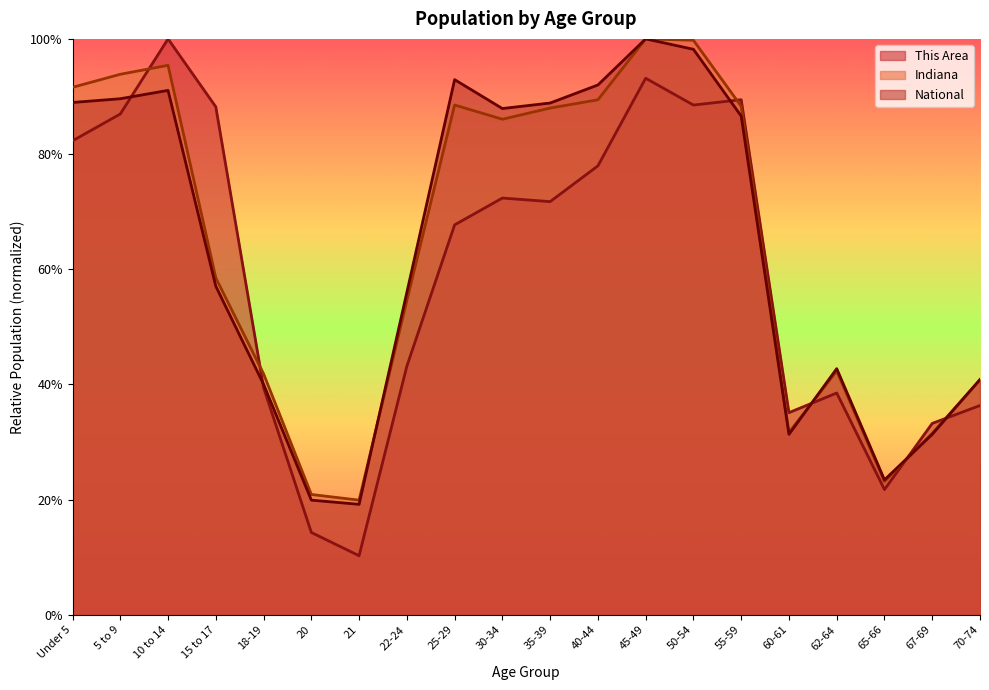

At which label does National first exceed 86?

Under 5